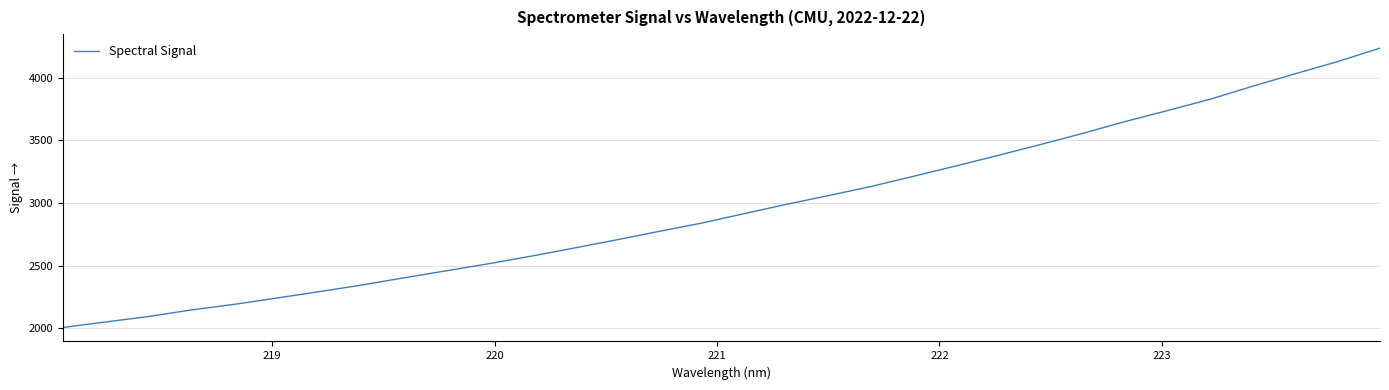

What is the difference between the maximum and minimum values?

2232.2